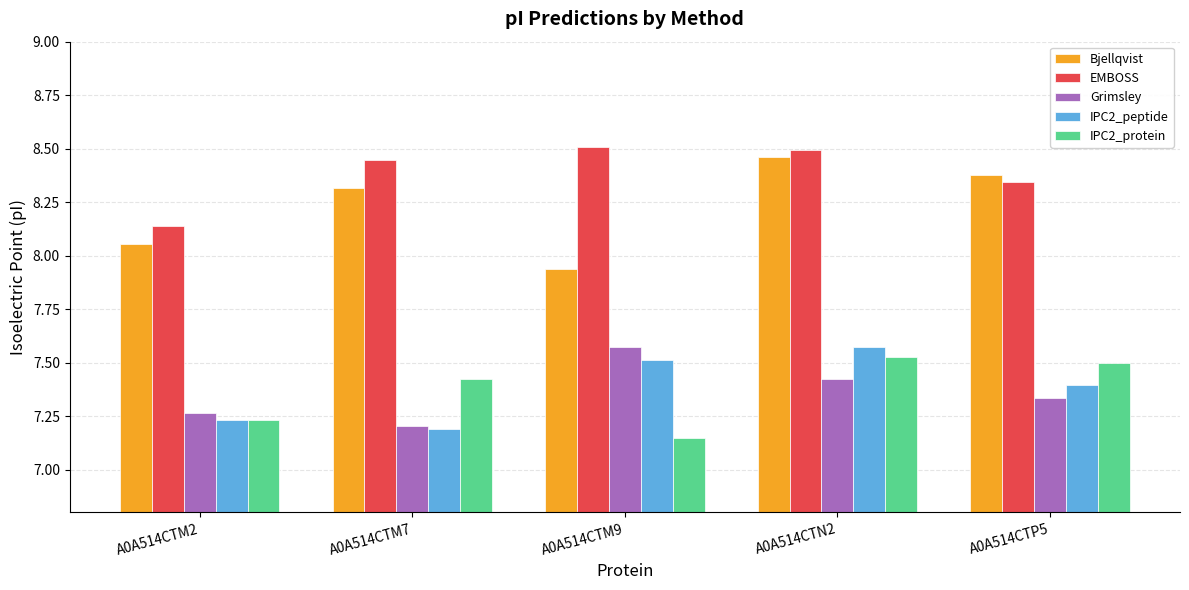

Which series has the widest spread of values?

Bjellqvist